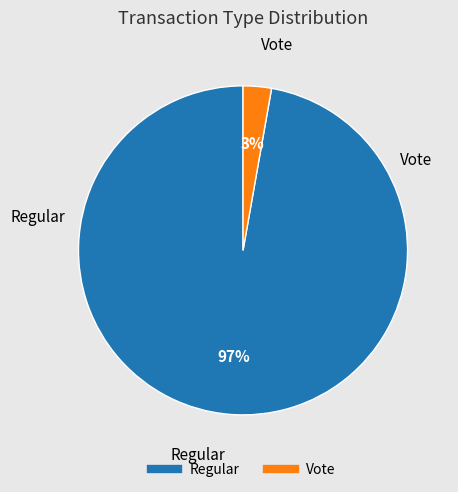

To the nearest percent, what is the difference between the Regular and Vote slice percentages?

94%